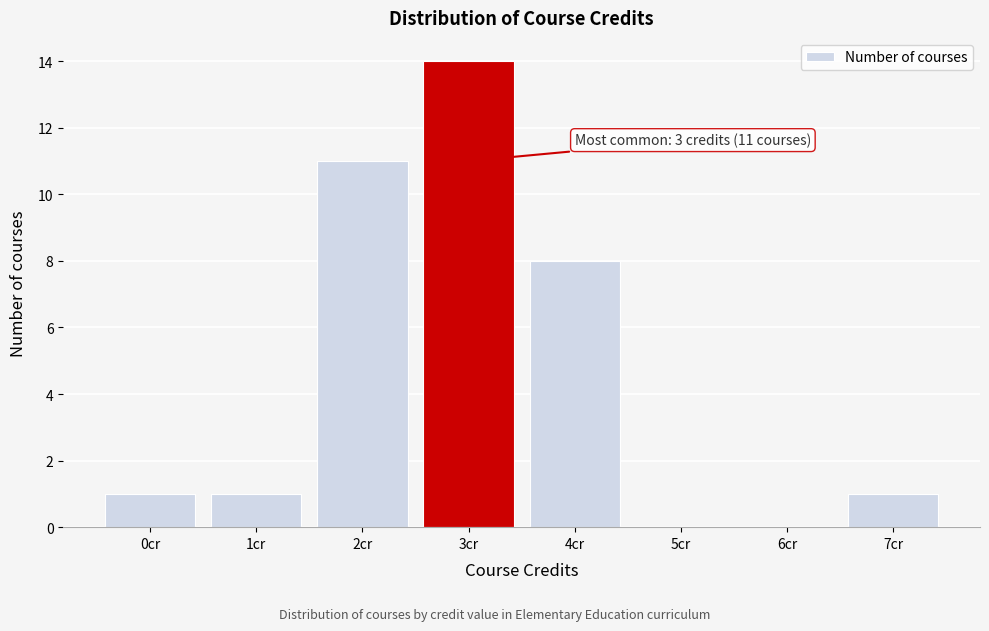

Reading left to right, list all the values displayed in this chart.

0cr=1	1cr=1	2cr=11	3cr=14	4cr=8	5cr=0	6cr=0	7cr=1